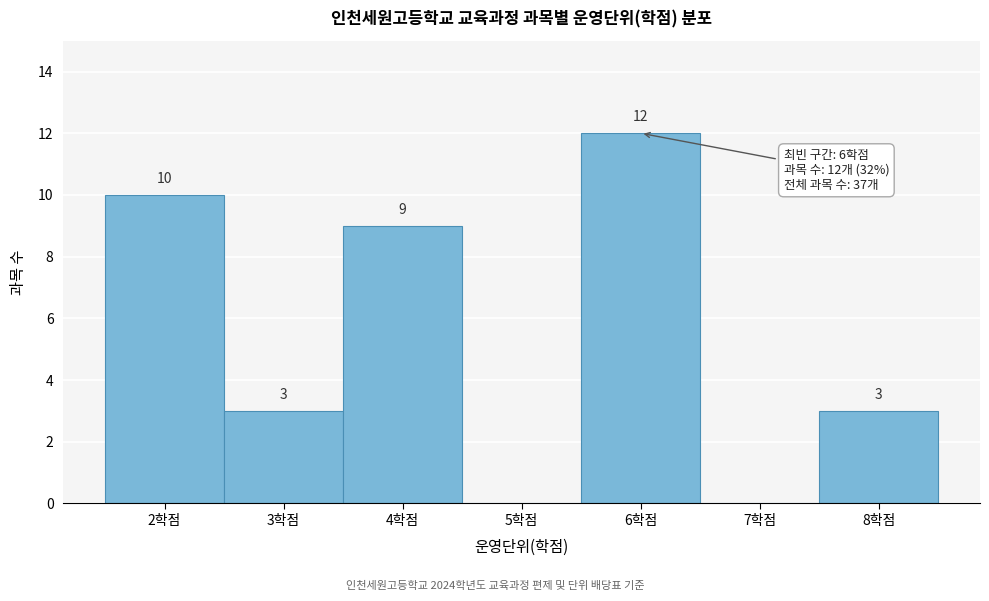

Over which range of the x-axis is the bar tallest?

5.5 to 6.5